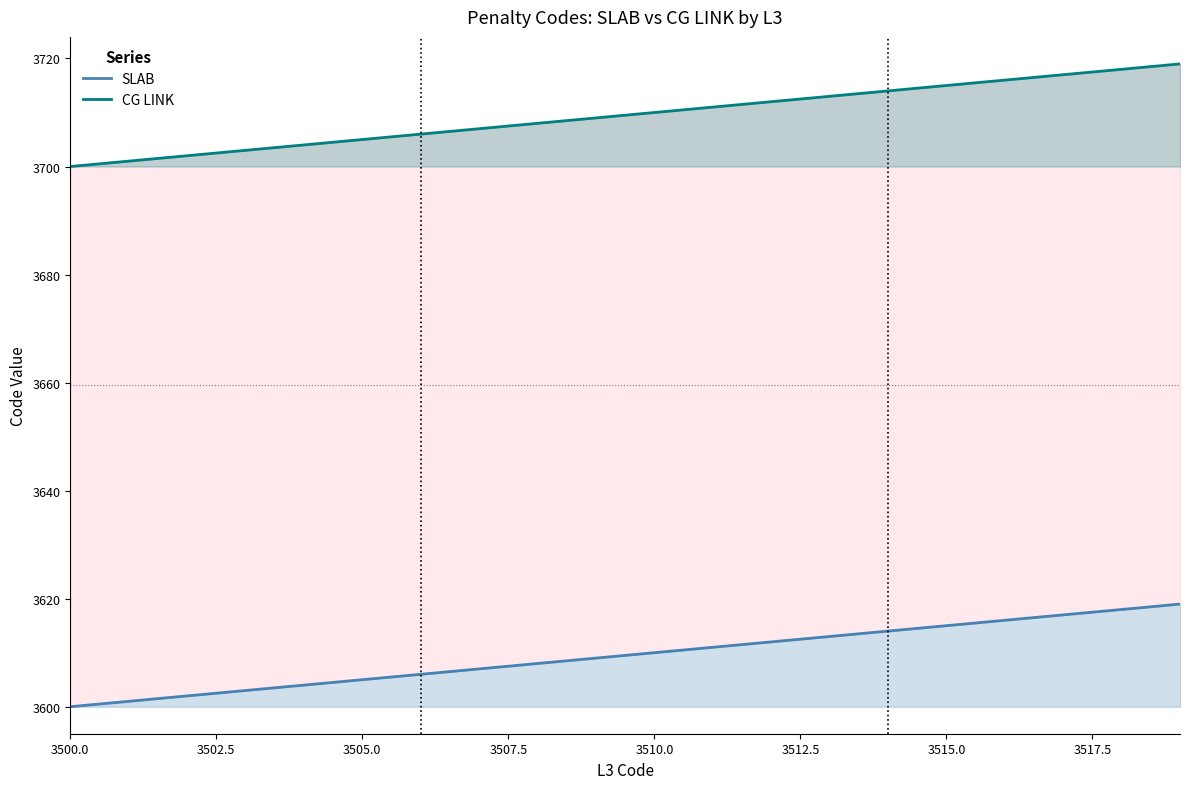

How many lines are shown in the chart?

2